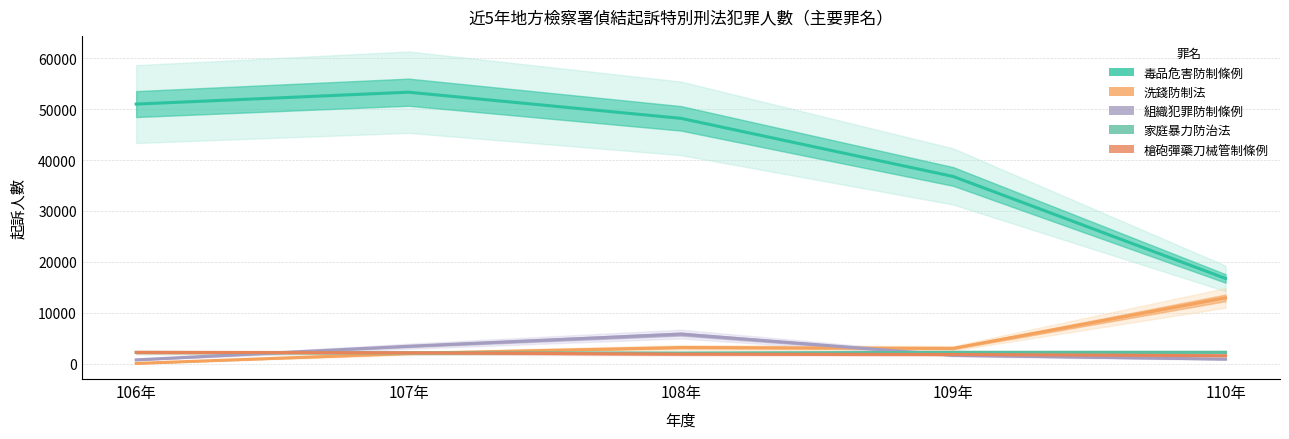

At how many categories does at least one series exceed 47348?

3